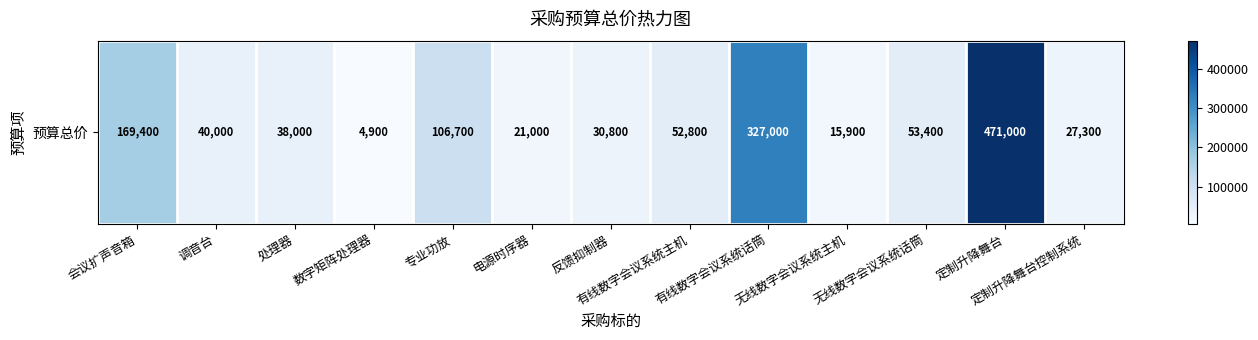

How many values exceed 40000?

6